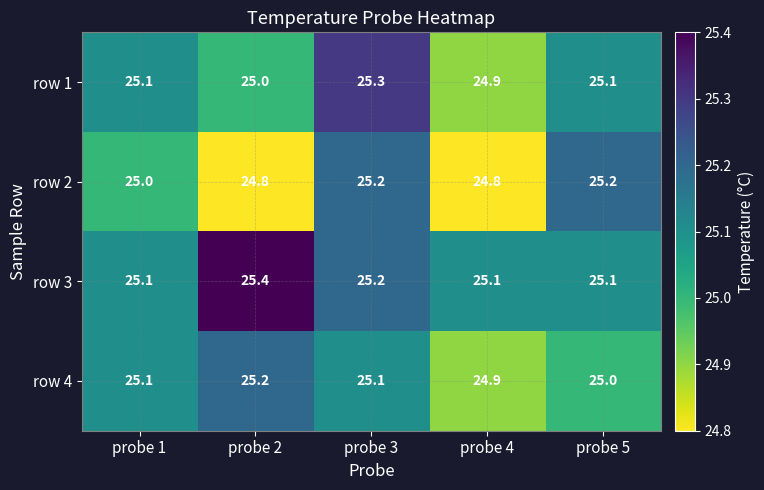

What is the sum of all row 1 values?

125.4